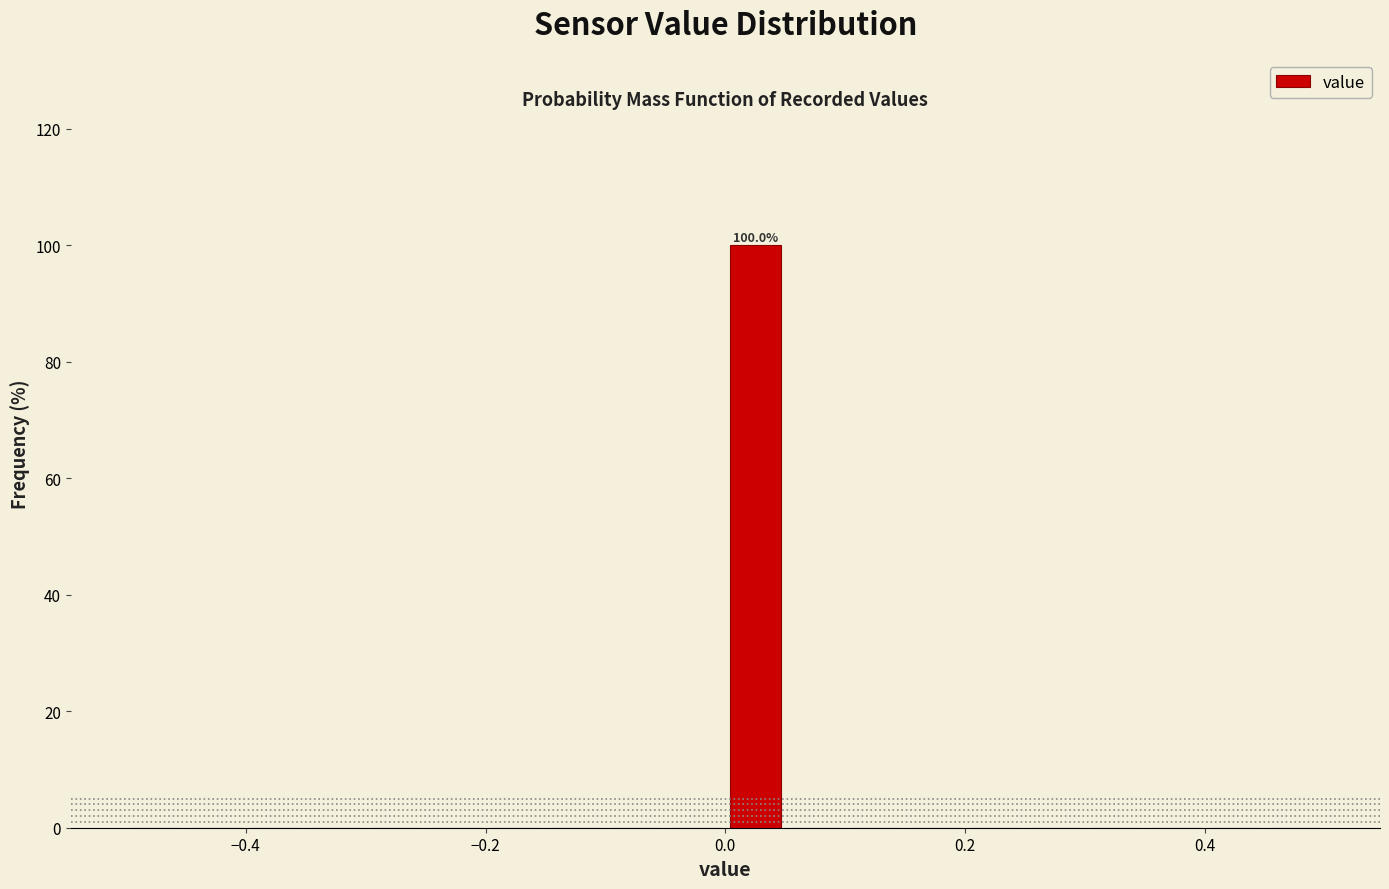

Read against the x-axis, roughly where is the centre of the tallest bar?

0.02